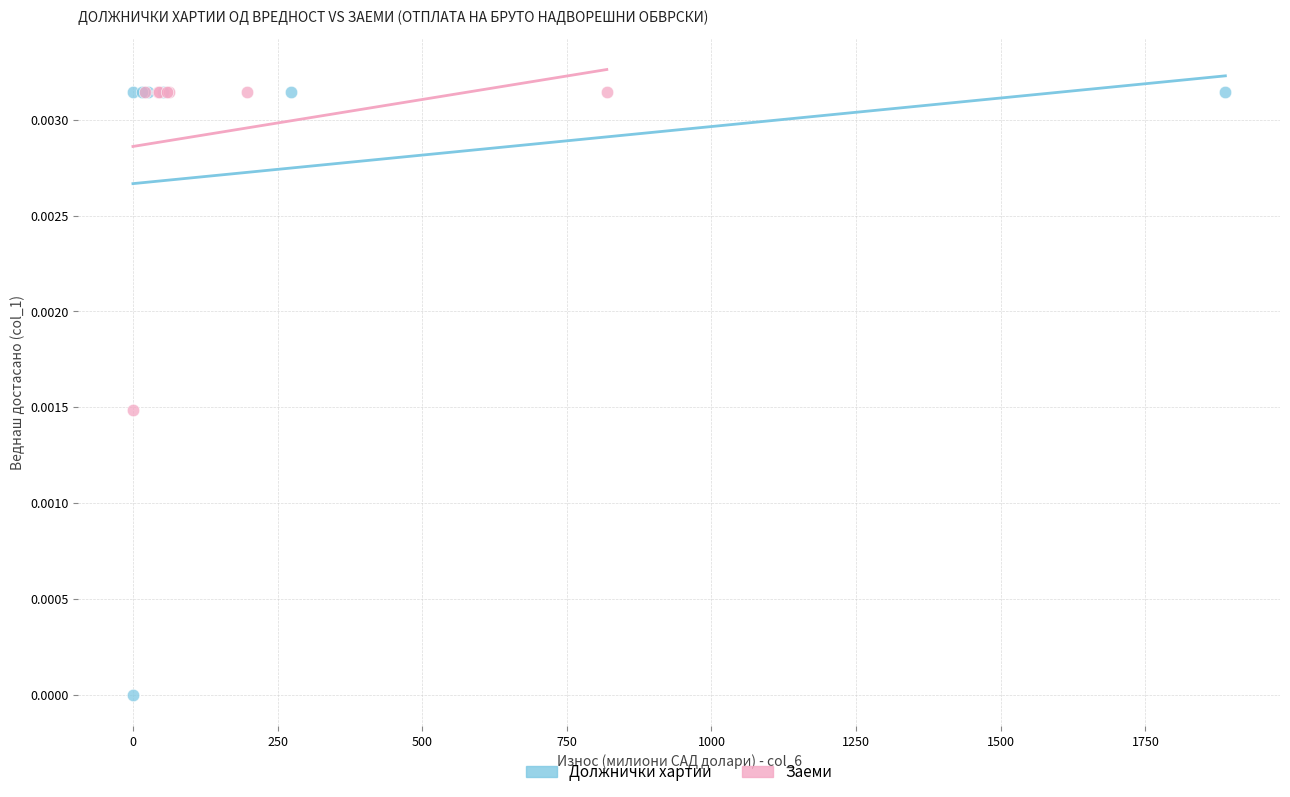

Which series contains the lowest Y value?

Должнички хартии